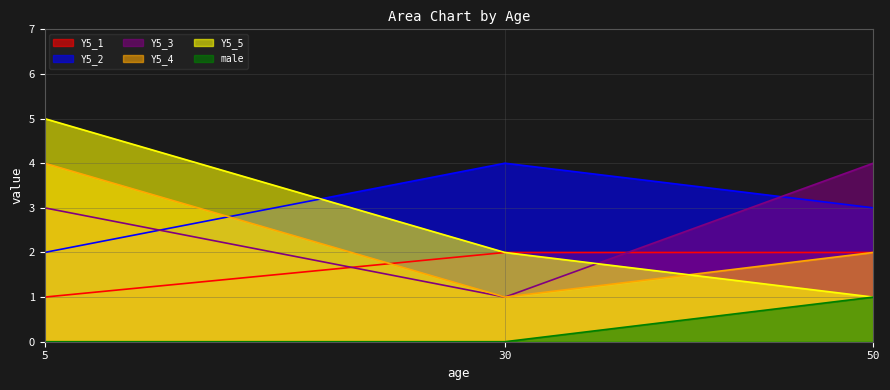

Count the number of data series in this chart.

6